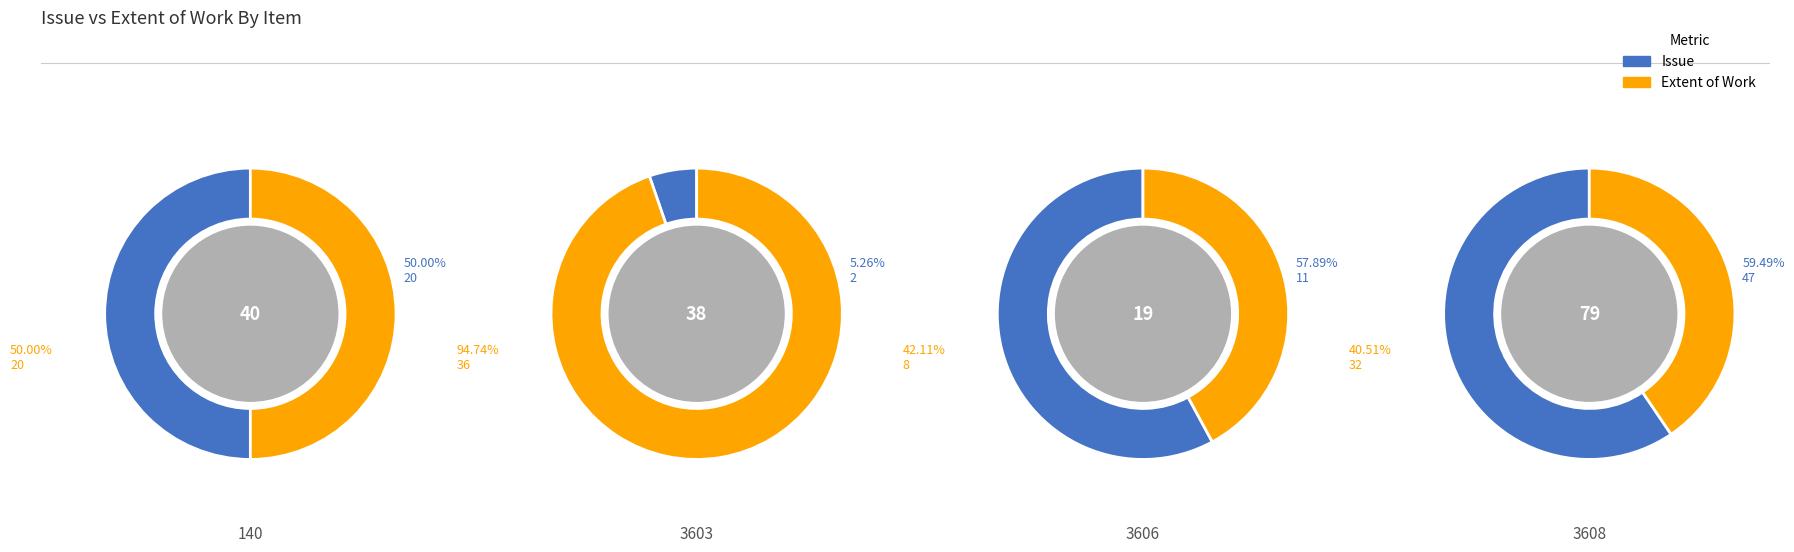

Which category has the biggest portion of the pie?

3608